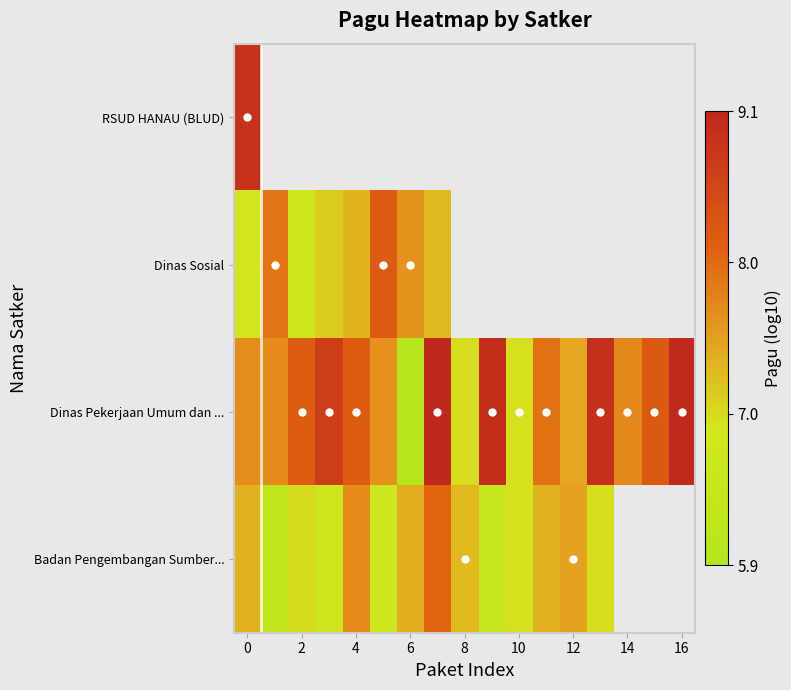

List the series in order of their peak value, lowest first.

Max Pagu per Index, Badan Pengembangan Sumber..., Dinas Sosial, RSUD HANAU (BLUD), Dinas Pekerjaan Umum dan ...